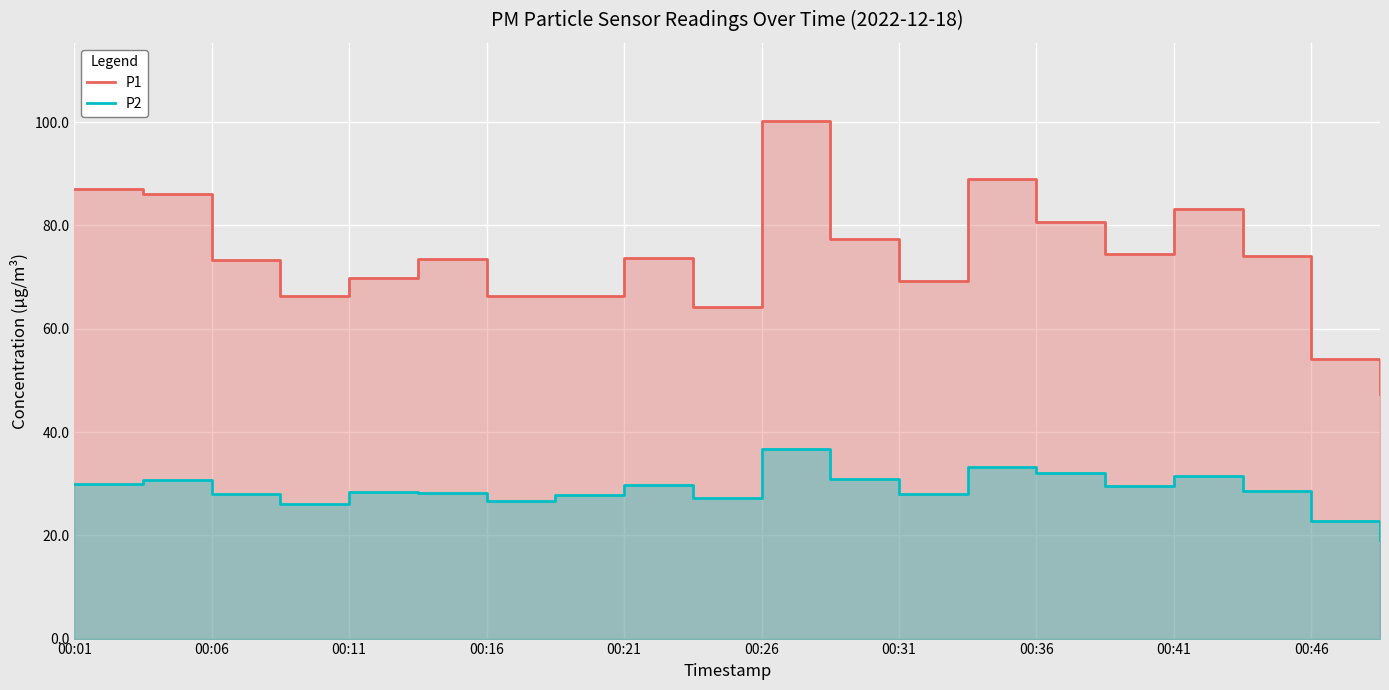

Reading left to right, extract all data points from this chart.

P1: 87.0	86.1	73.3	66.3	69.8	73.4	66.2	66.4	73.7	64.3	100.3	77.3	69.2	88.9	80.6	74.5	83.1	74.1	54.1	47.3
P2: 29.9	30.6	28.1	26.1	28.5	28.1	26.7	27.8	29.8	27.3	36.7	30.8	28.0	33.2	32.0	29.6	31.4	28.6	22.8	19.1